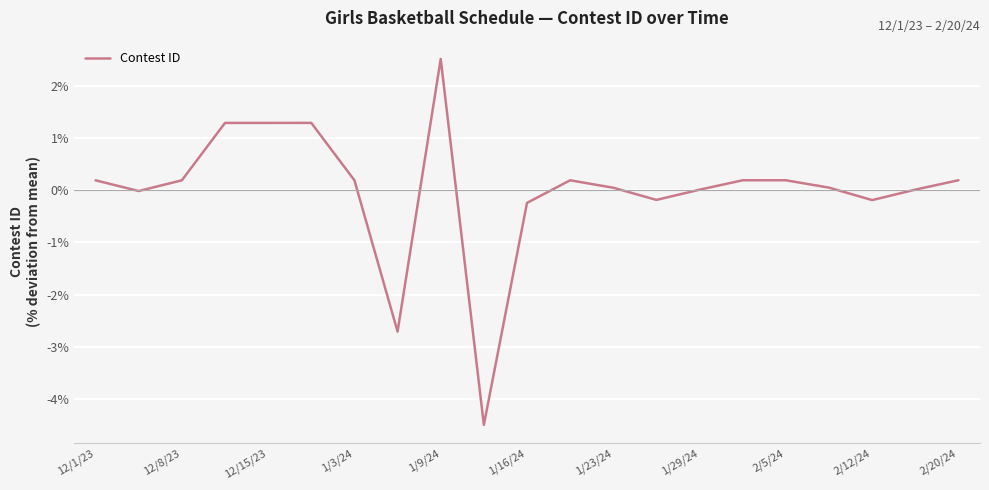

What is the difference between the maximum and minimum values?

7.0